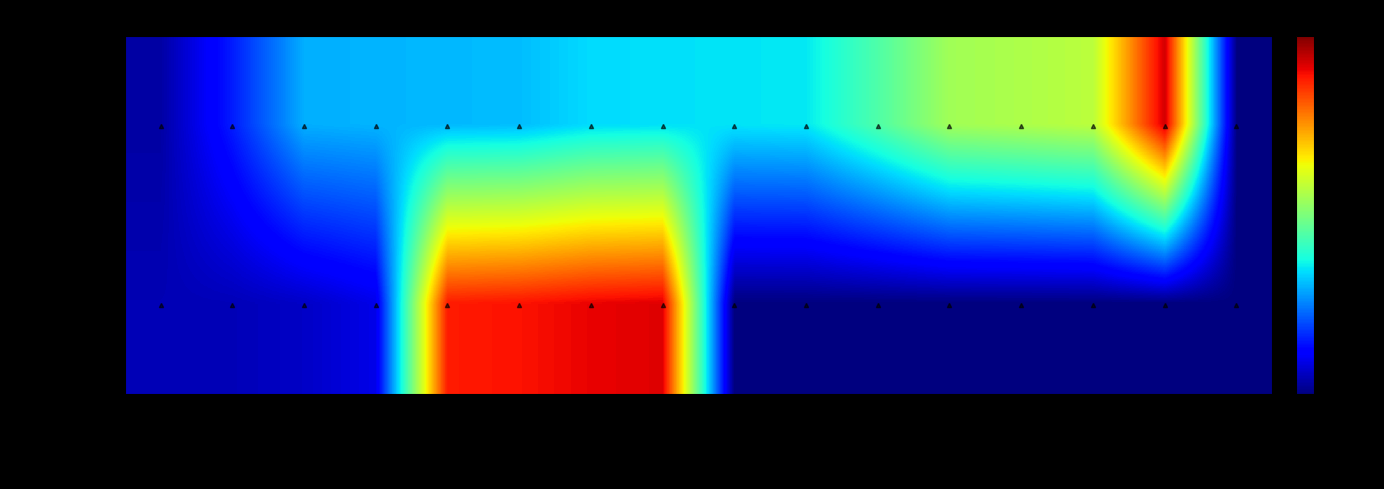

Between img 799x1700 and img 18x125 #1, which series saw the biggest shift?

Hidden